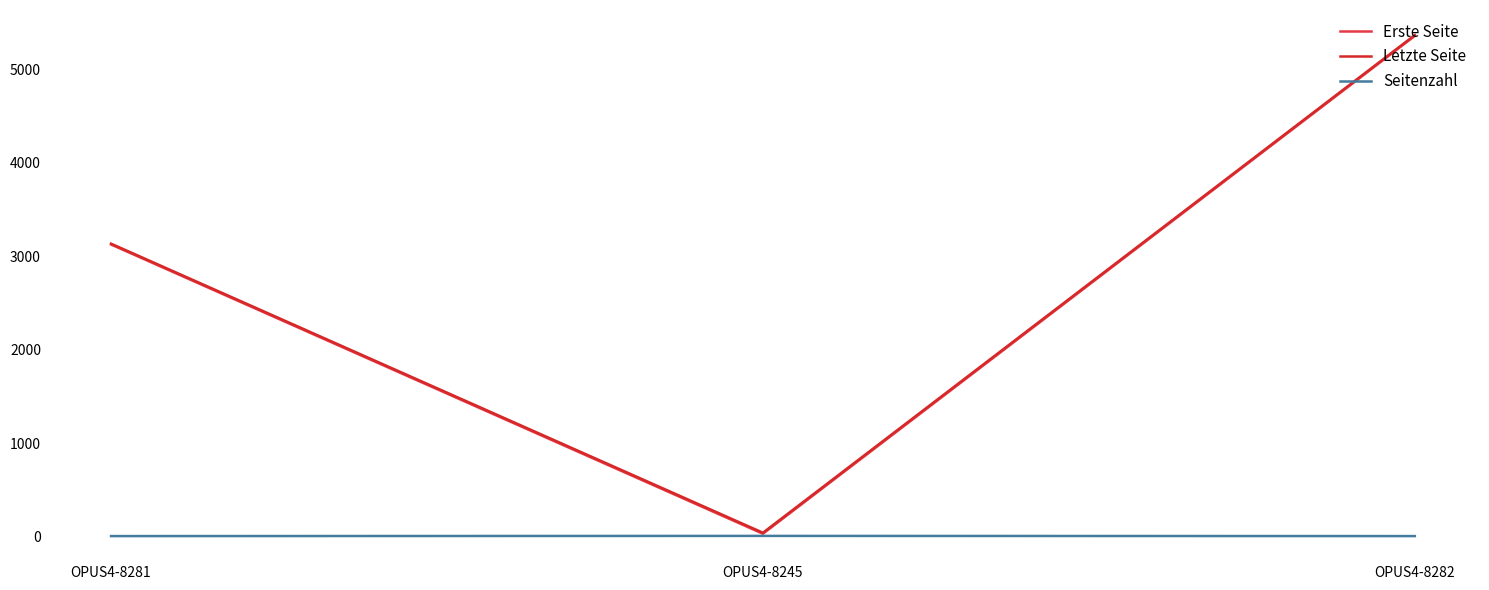

How many lines are shown in the chart?

3